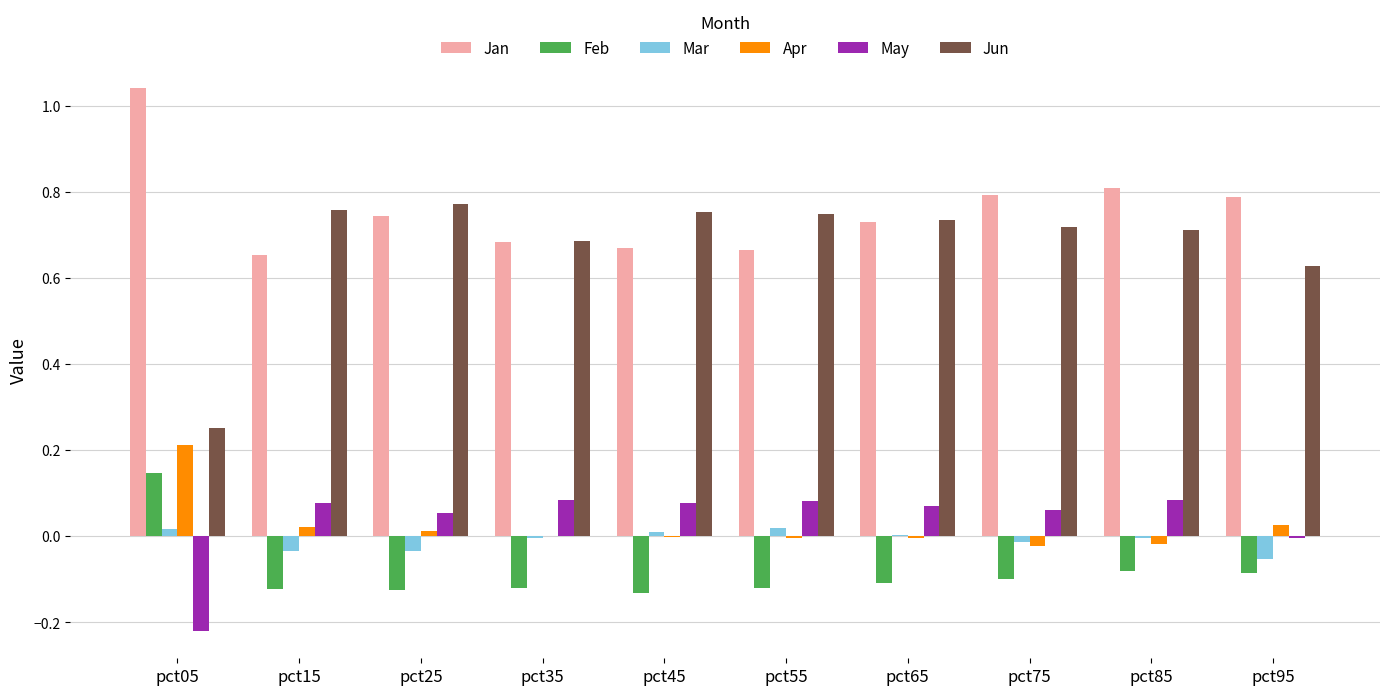

Is the value of Mar at pct15 greater than the value of May at pct25?

No